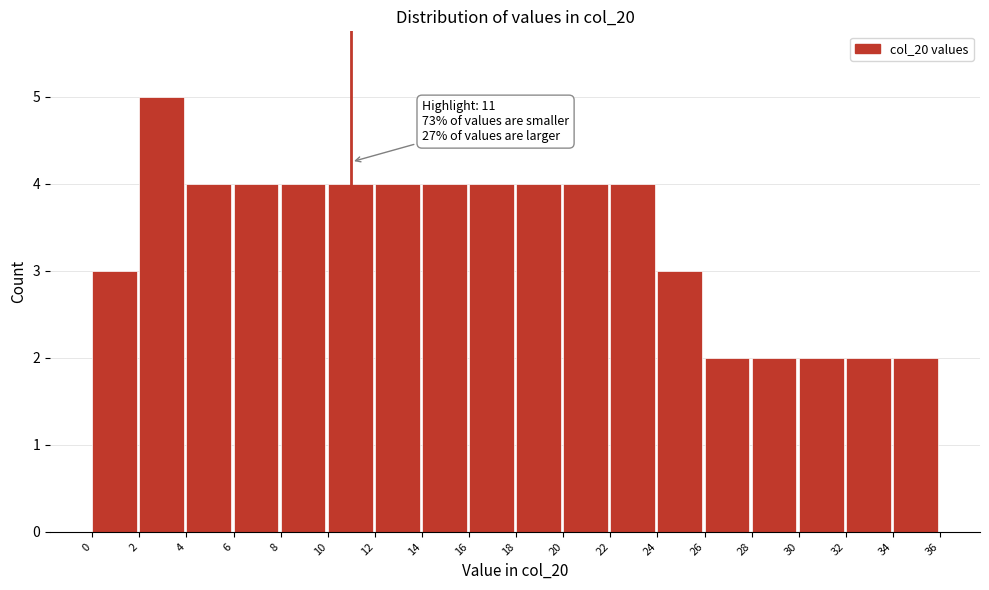

Which range on the x-axis has the tallest bar?

2 to 4